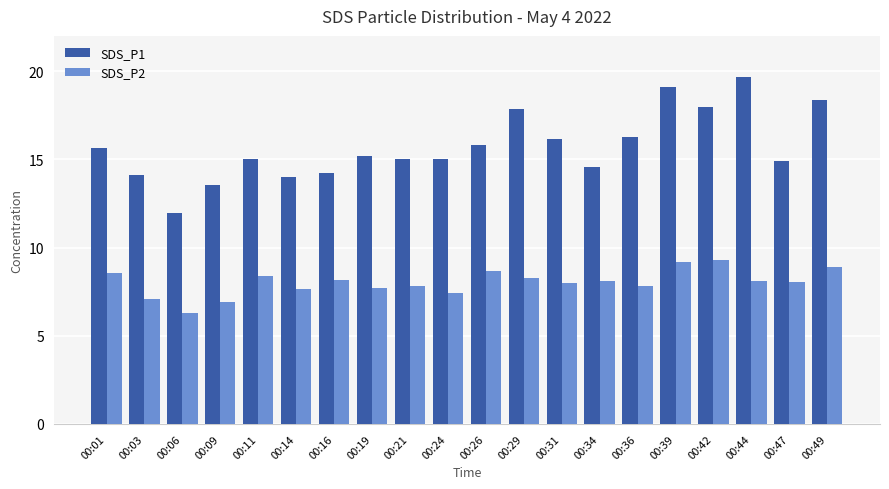

Rank the series by their maximum value, from highest to lowest.

SDS_P1, SDS_P2